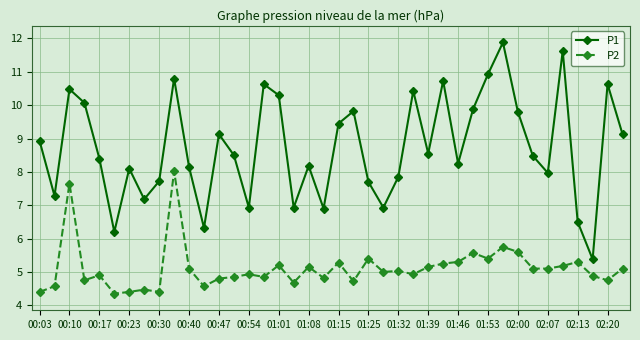

What is the difference between the second highest and minimum values in the P2 series?

3.3